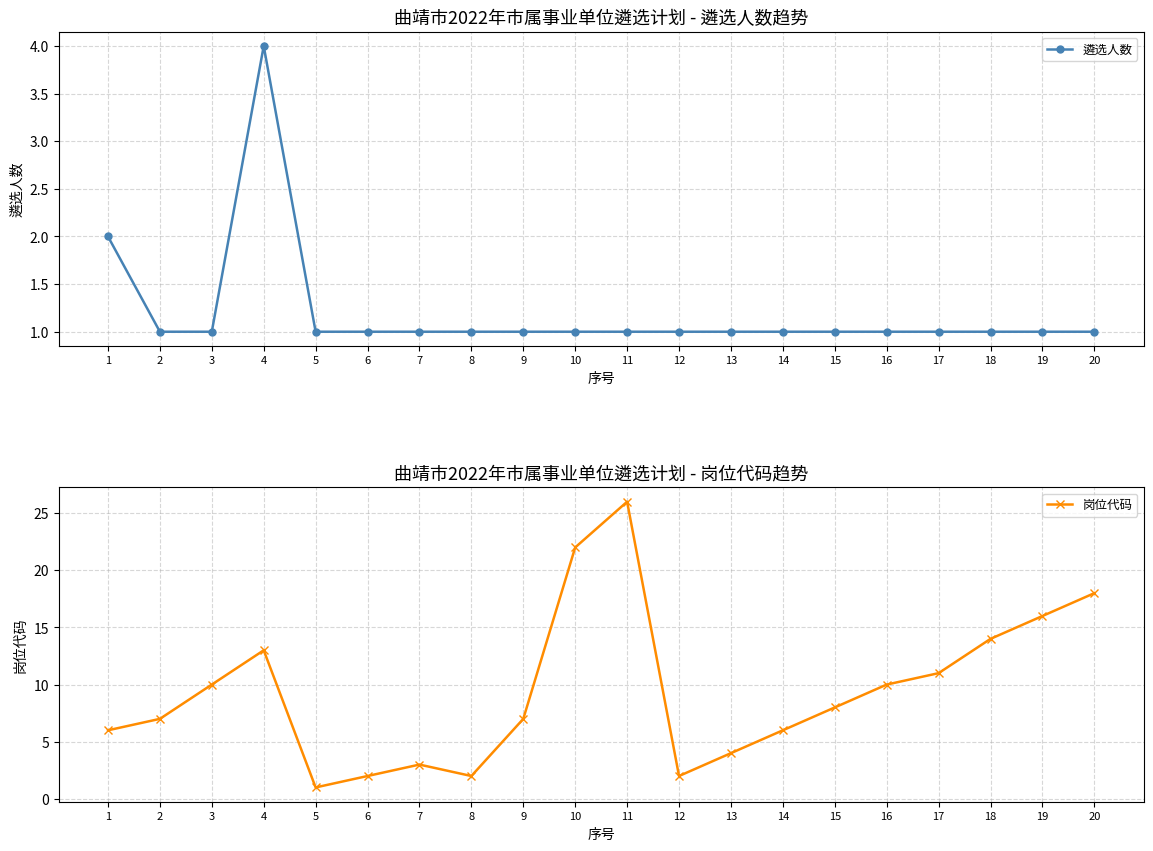

Which category has the lowest value in the 遴选人数 series?

2